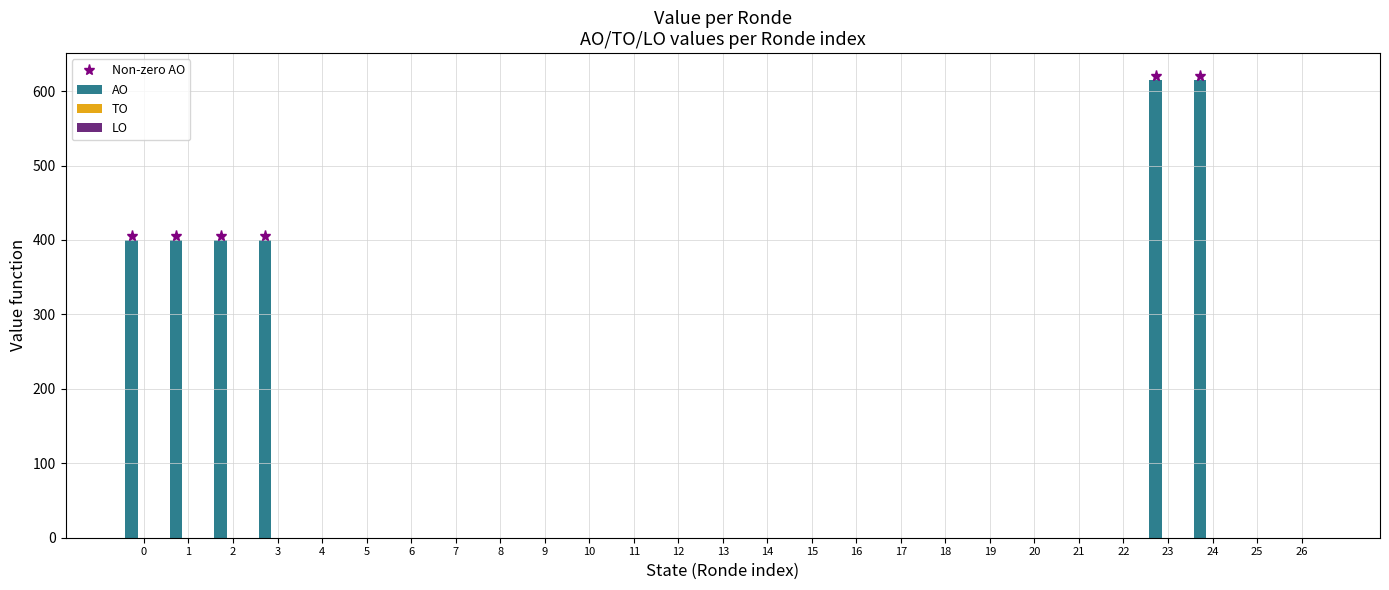

How many categories are shown in the chart?

27